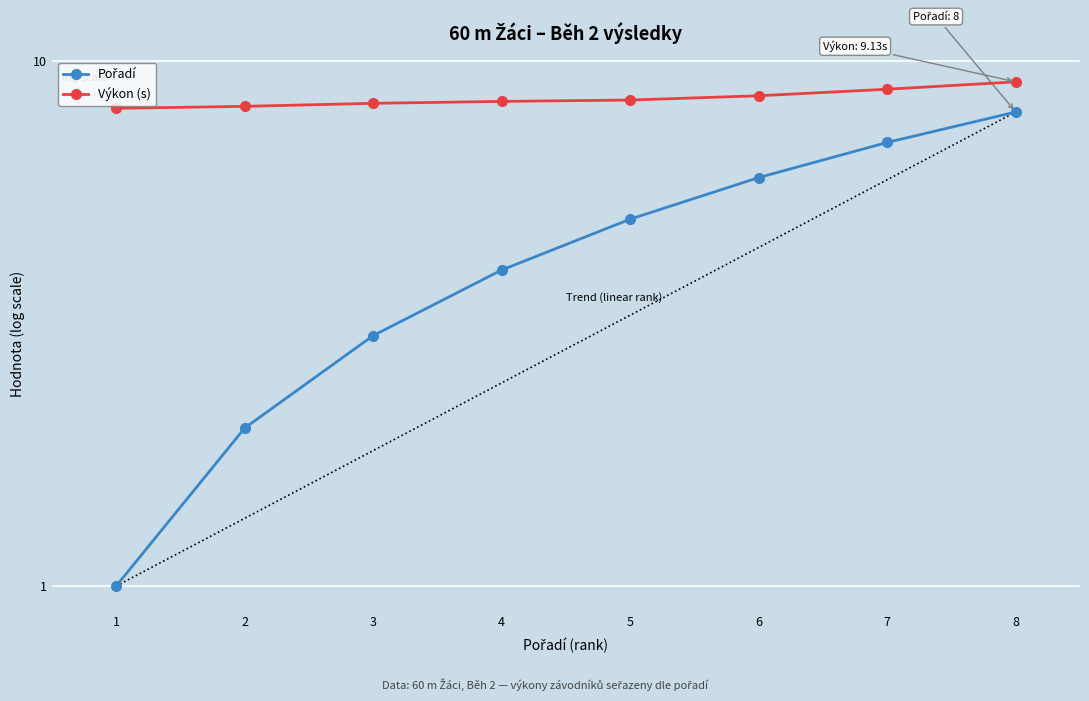

At which category does the chart reach its minimum across all series?

1